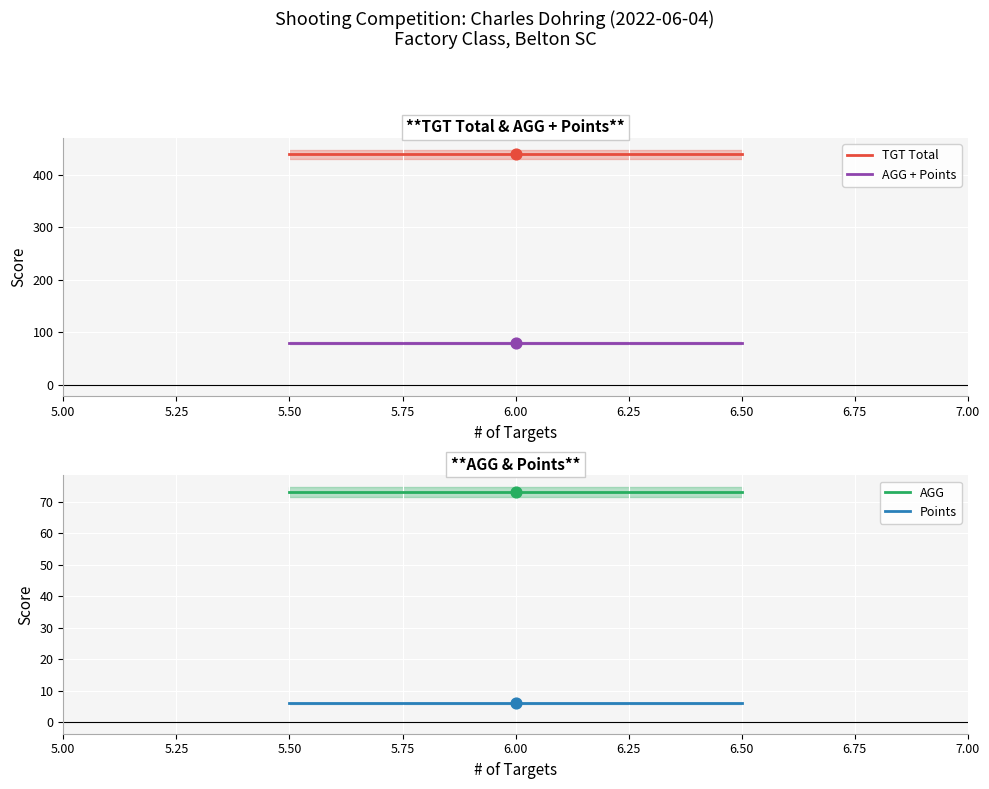

The value of TGT Total at 6.00 is 439.0. True or false?

True